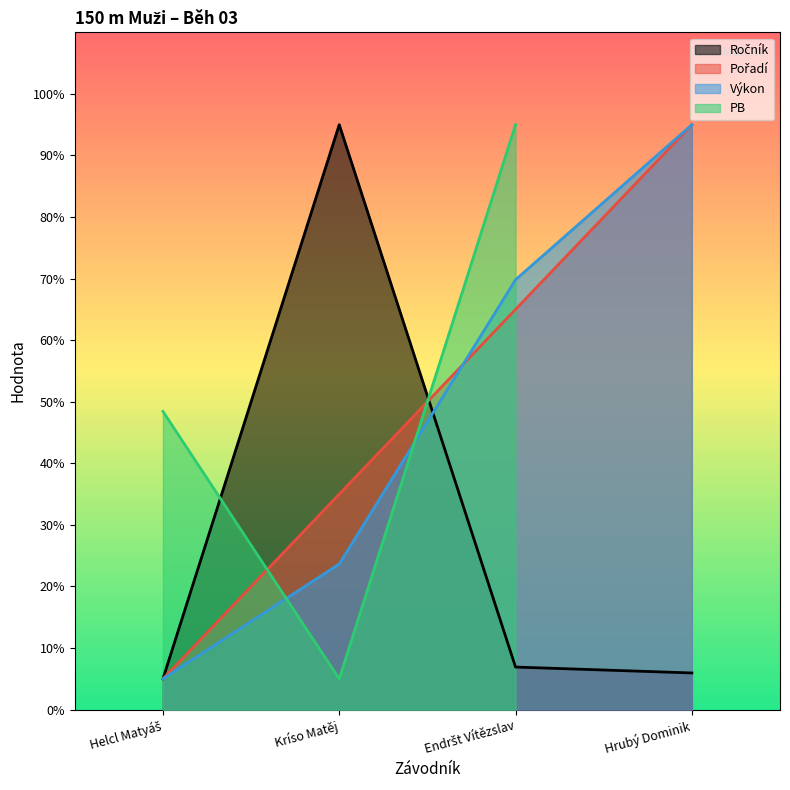

List the labels in order of Ročník value, largest first.

Kríso Matěj, Endršt Vítězslav, Hrubý Dominik, Helcl Matyáš